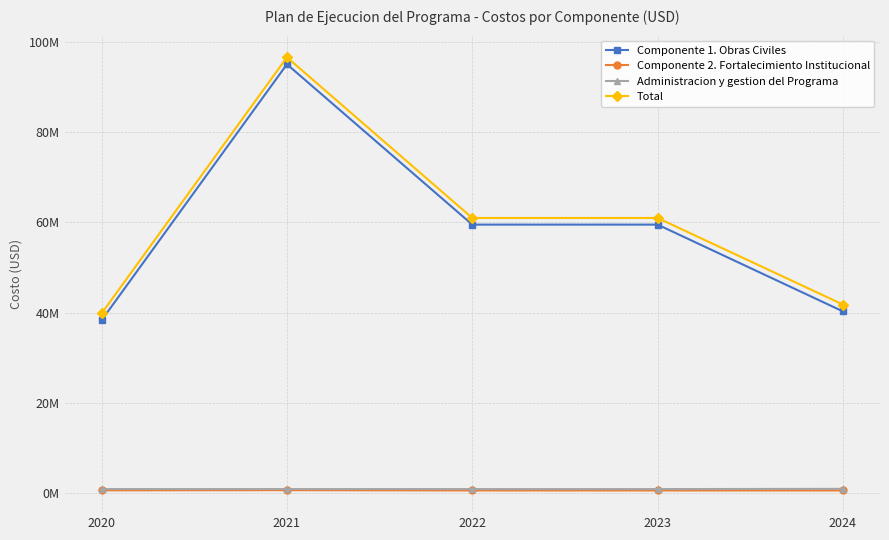

Is this an area chart (filled region under the line)?

No